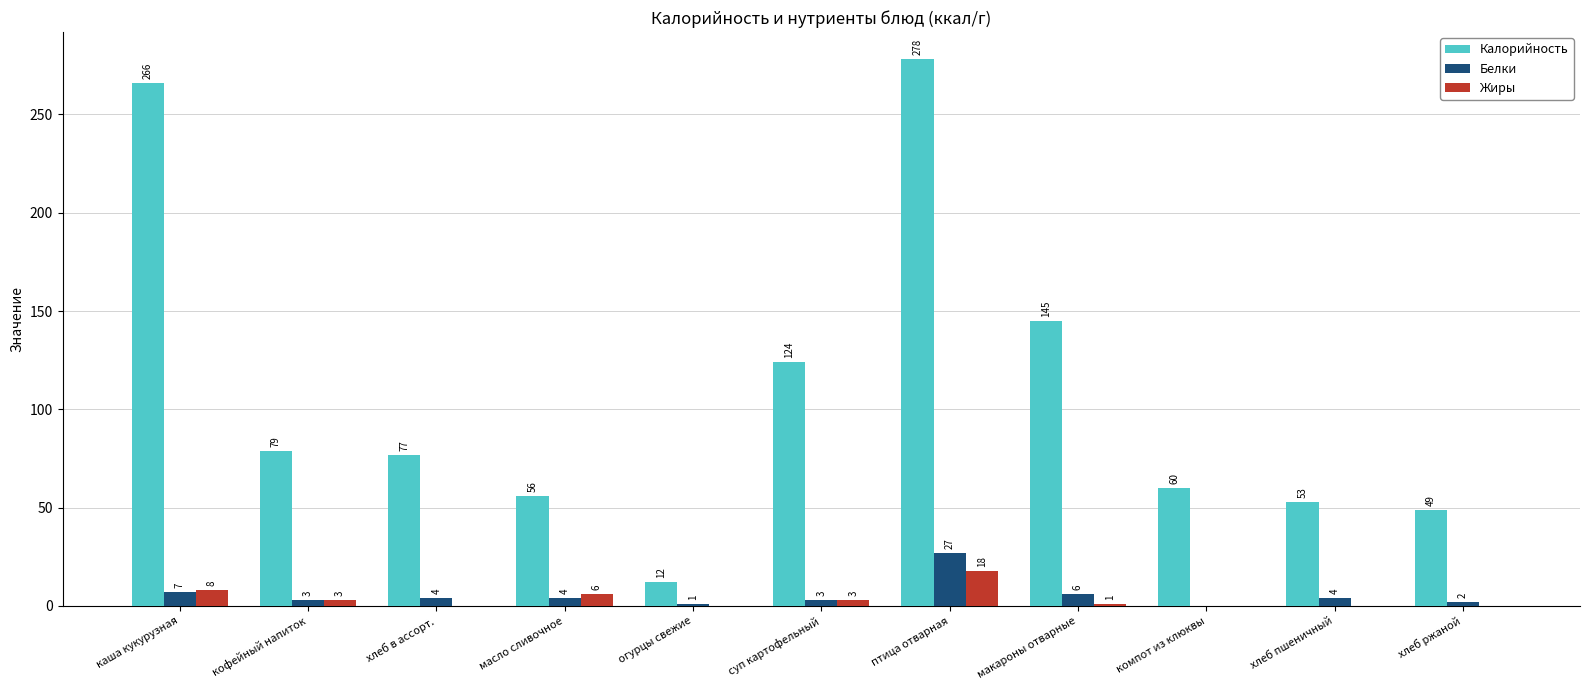

True or false: Калорийность has a value of 56 at масло сливочное.

True